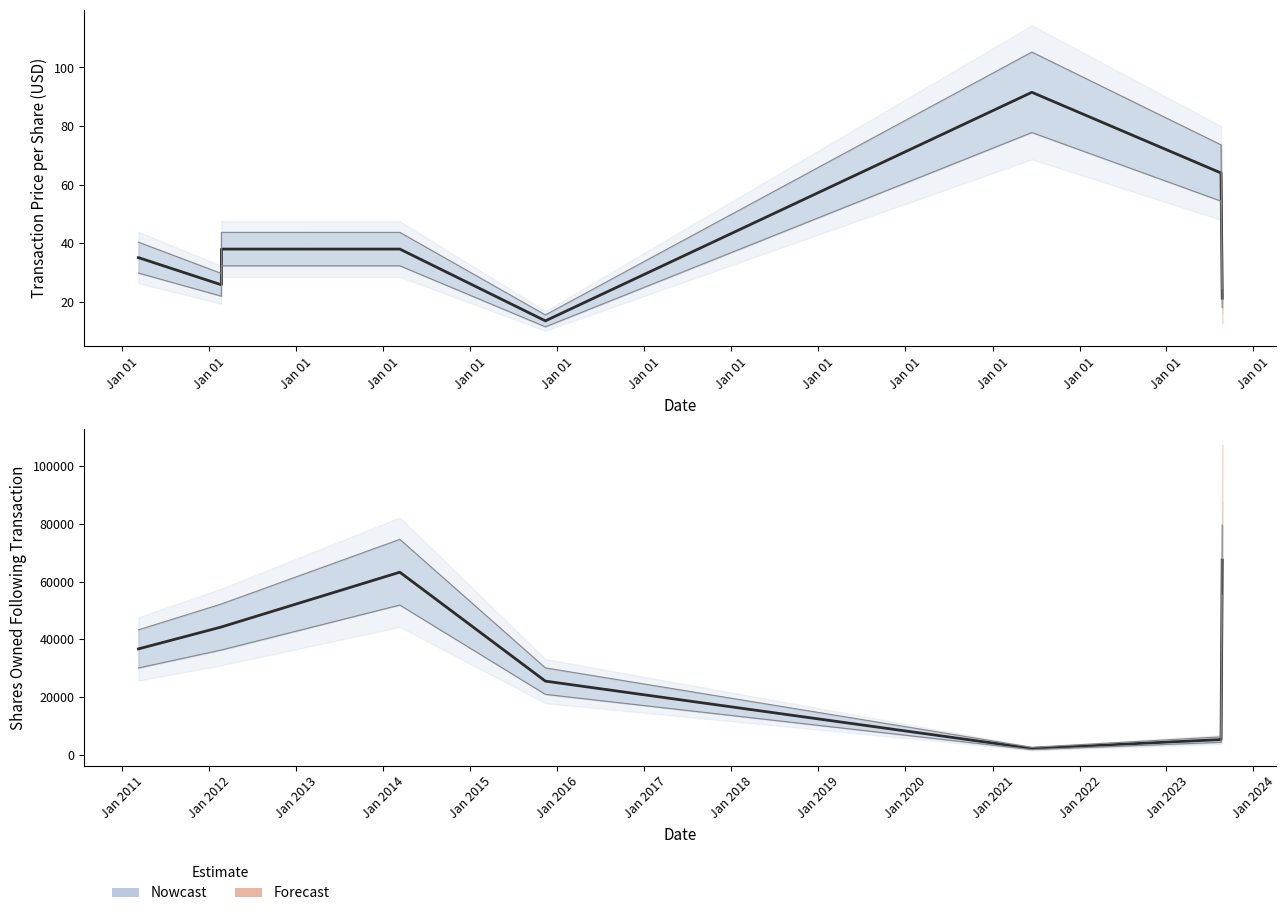

Which label corresponds to the smallest value in the chart?

Jan 01